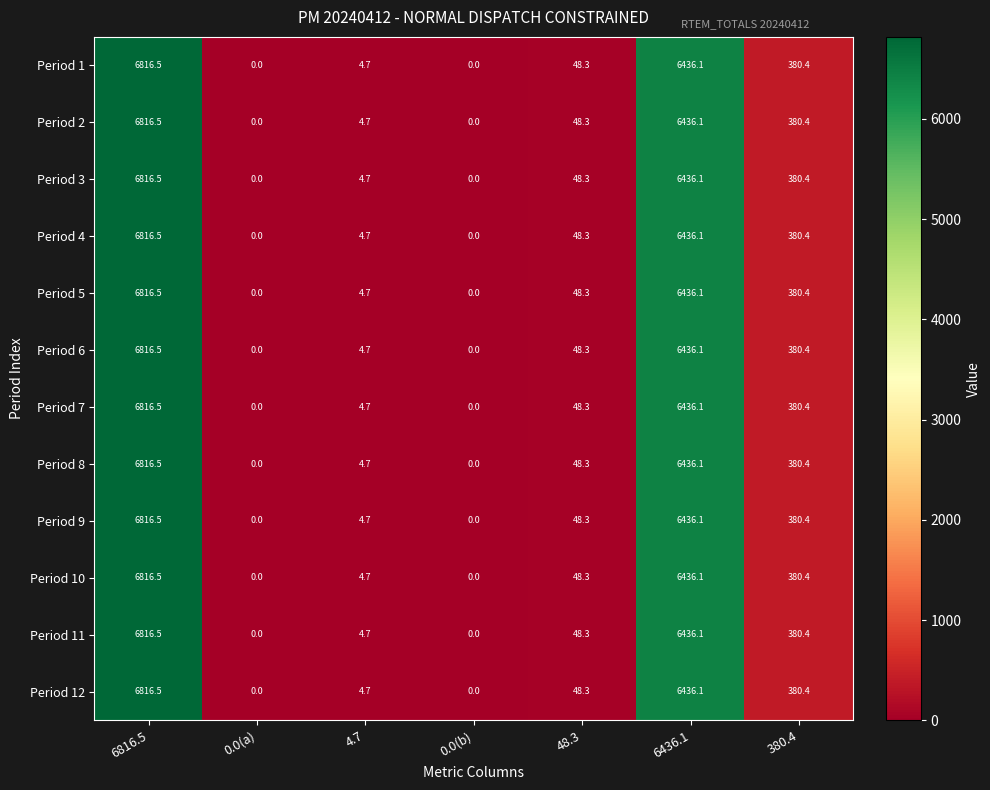

How many data points does each series have?

7